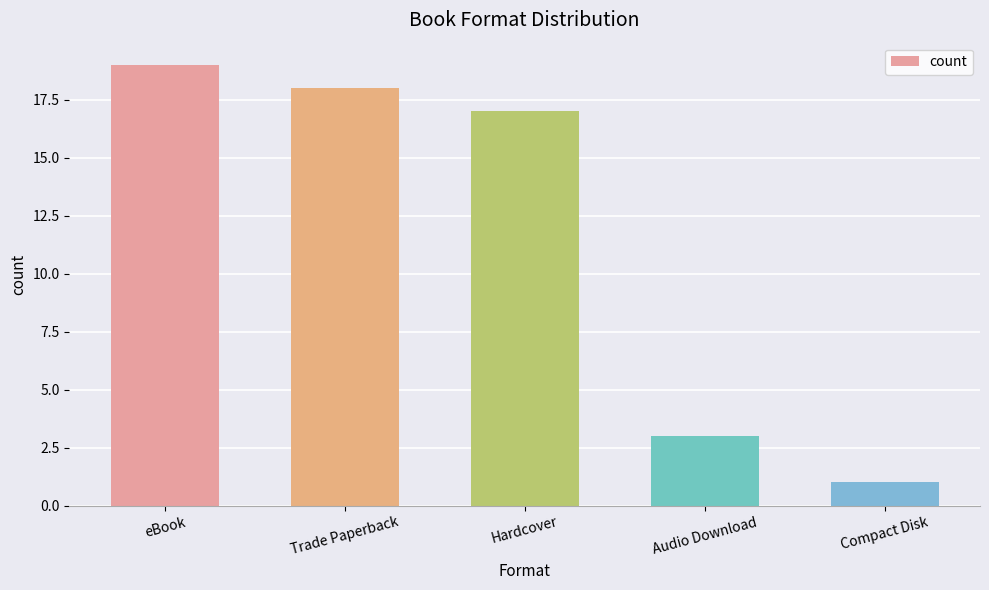

Reading left to right, extract all data points from this chart.

eBook=19	Trade Paperback=18	Hardcover=17	Audio Download=3	Compact Disk=1